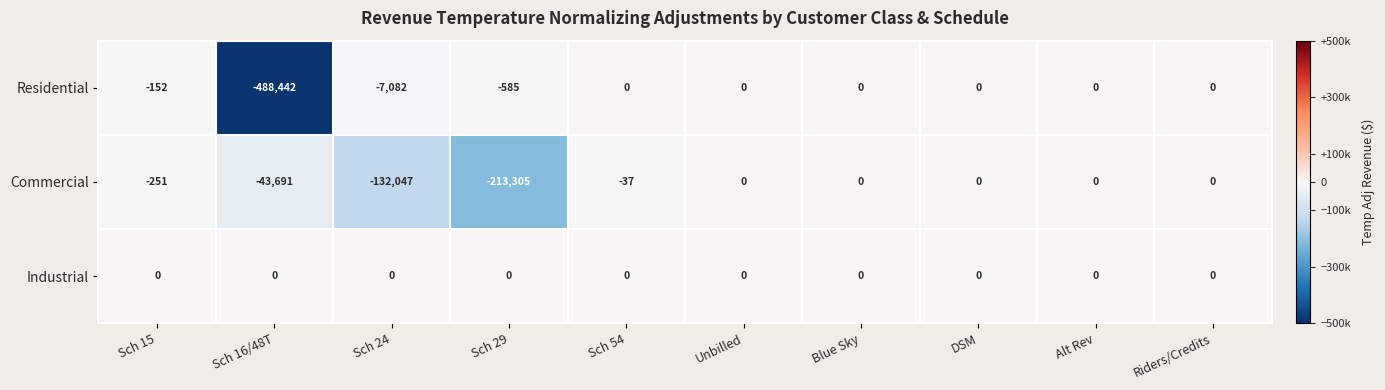

List the series in order of their overall mean, highest first.

Industrial, Commercial, Residential